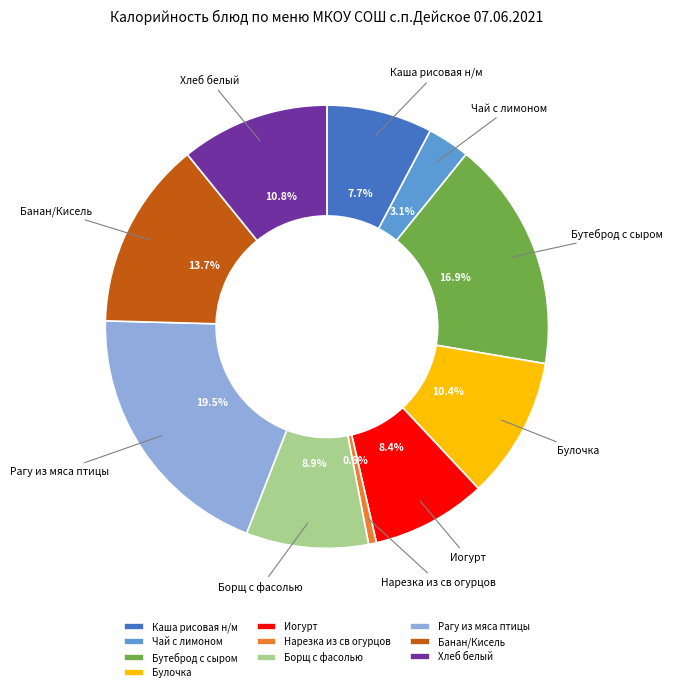

What is the smallest slice in the pie chart?

Нарезка из св огурцов